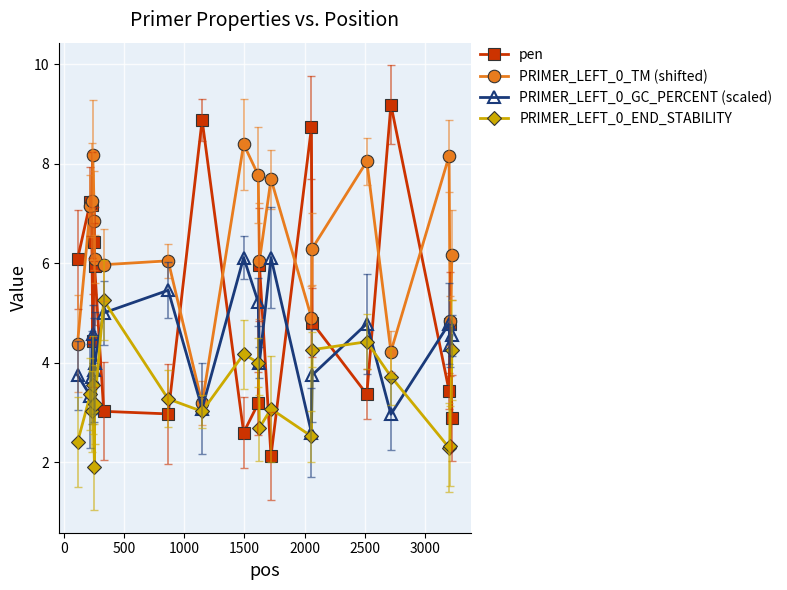

Which series has the largest total across all categories?

PRIMER_LEFT_0_TM (shifted)